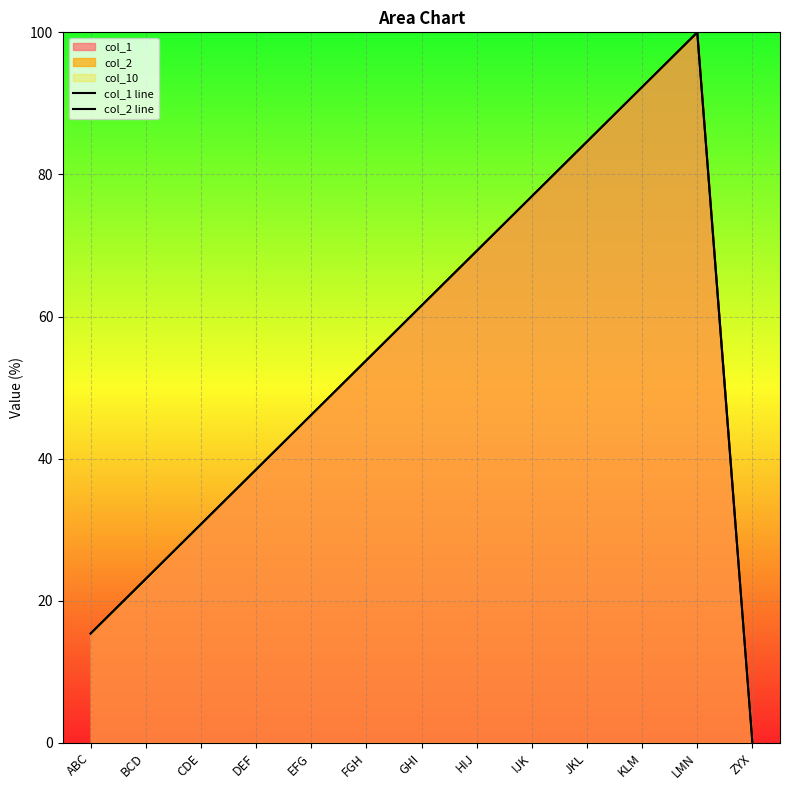

At which category is the sum across all series the highest?

LMN